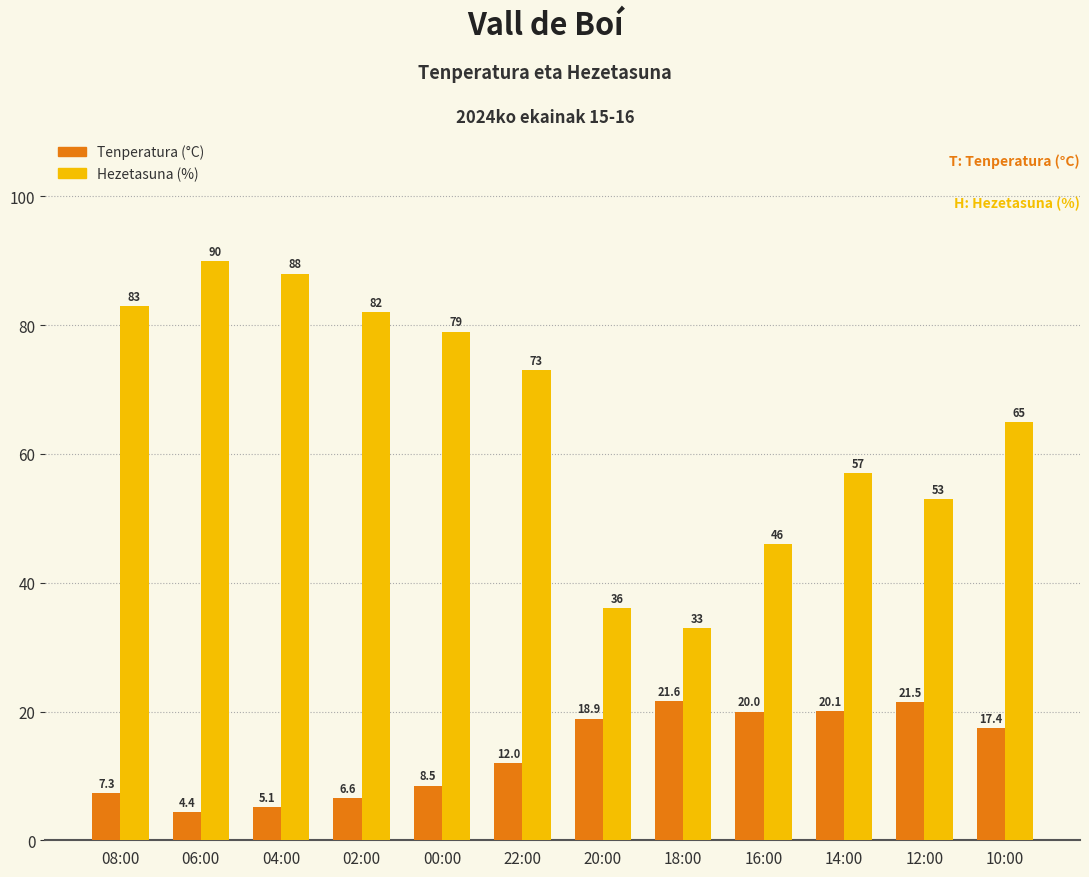

What is the highest value of the Hezetasuna (%) series?

90.0